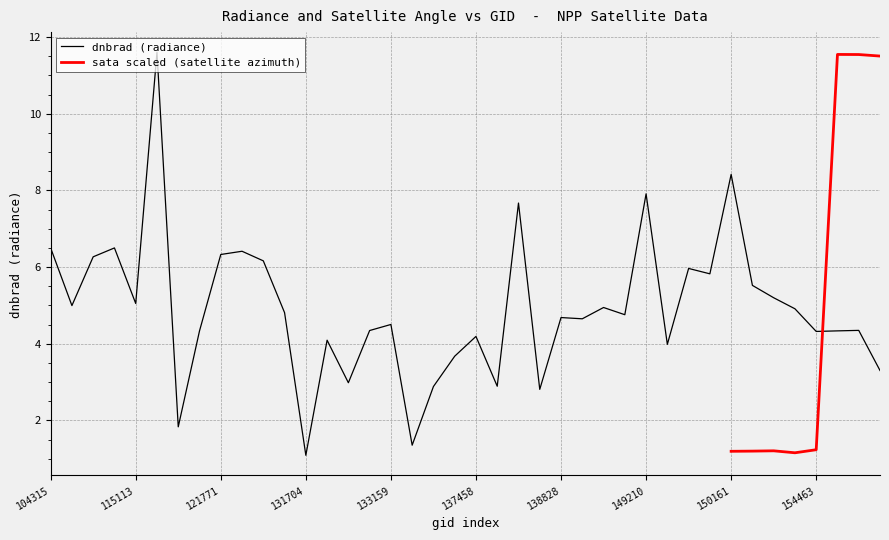

True or false: there are more than 0 points higher than both neighbors.

True